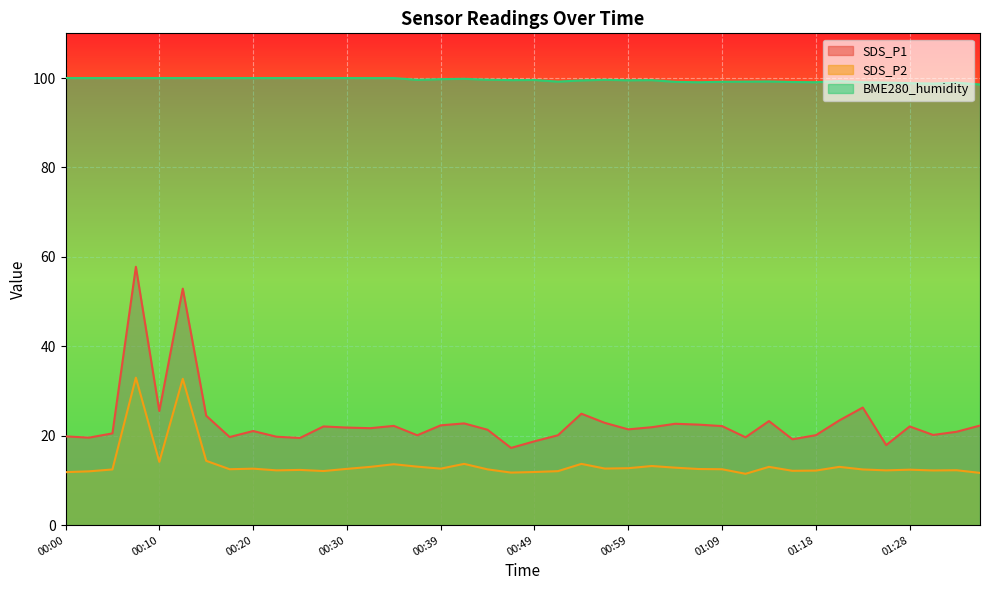

How many categories are shown in the chart?

40